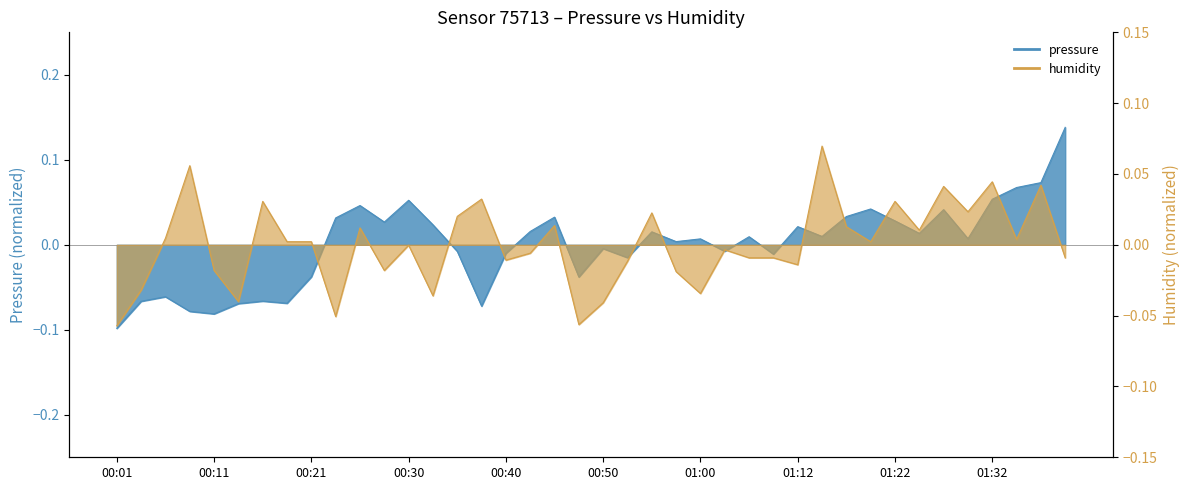

Which series has the largest total across all categories?

humidity